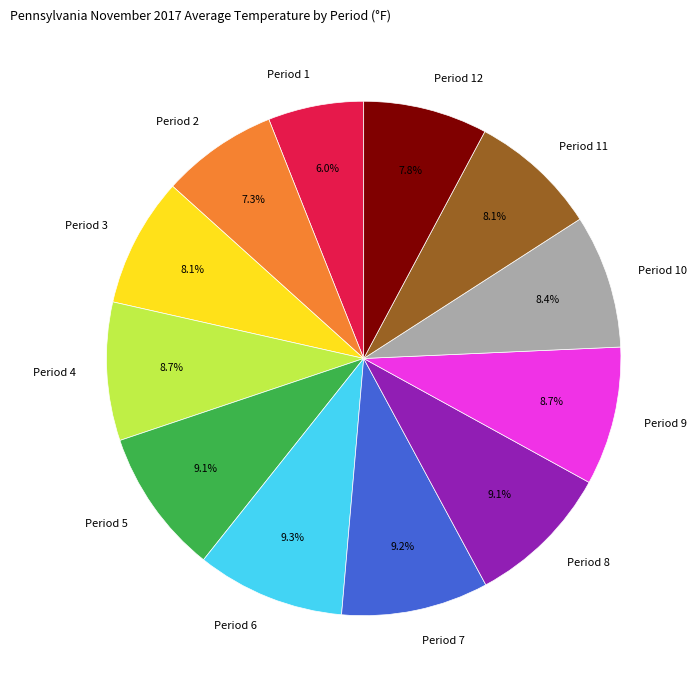

Does any single category account for the majority?

No